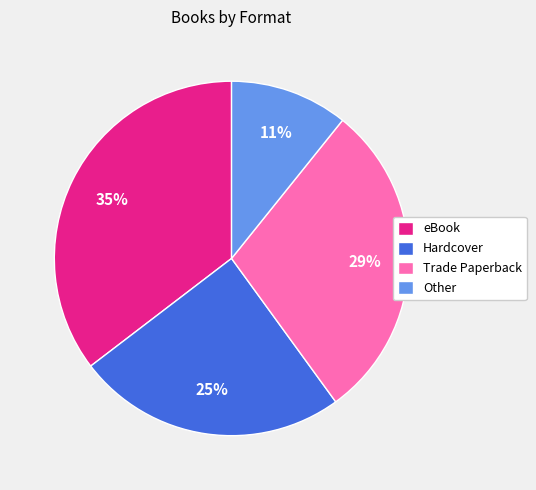

To the nearest percent, what portion does Hardcover represent?

25%